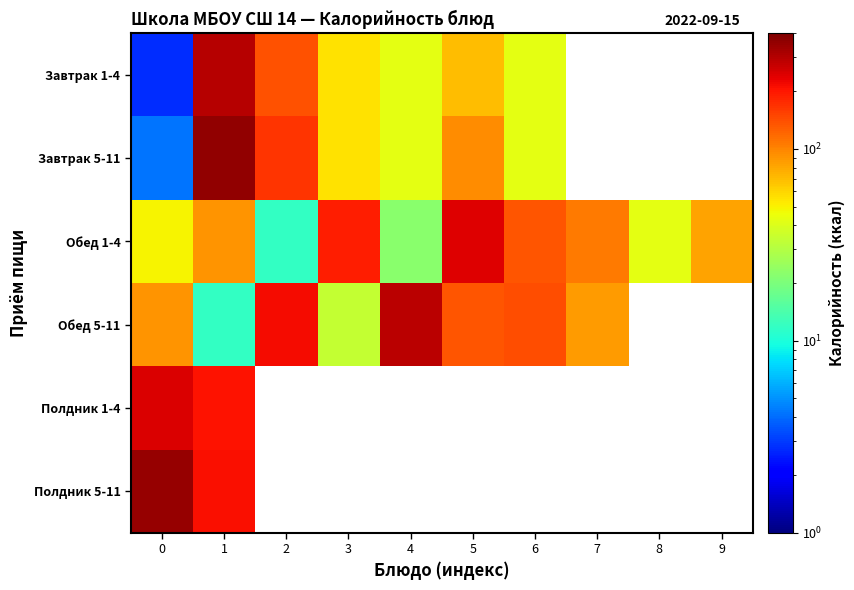

Reading right to left, list all the values displayed in this chart.

Завтрак 1-4: 9=0.1	8=0.1	7=0.1	6=42.9	5=70.7	4=43.0	3=56.0	2=137.2	1=297.2	0=2.8
Завтрак 5-11: 9=0.1	8=0.1	7=0.1	6=42.9	5=94.0	4=43.0	3=56.0	2=164.7	1=363.5	0=4.2
Обед 1-4: 9=81.7	8=42.9	7=105.8	6=134.5	5=243.8	4=22.2	3=192.2	2=11.9	1=89.8	0=49.0
Обед 5-11: 9=0.1	8=0.1	7=85.8	6=141.0	5=134.5	4=292.5	3=34.0	2=213.5	1=11.9	0=89.8
Полдник 1-4: 9=0.1	8=0.1	7=0.1	6=0.1	5=0.1	4=0.1	3=0.1	2=0.1	1=206.0	0=244.7
Полдник 5-11: 9=0.1	8=0.1	7=0.1	6=0.1	5=0.1	4=0.1	3=0.1	2=0.1	1=209.0	0=354.9